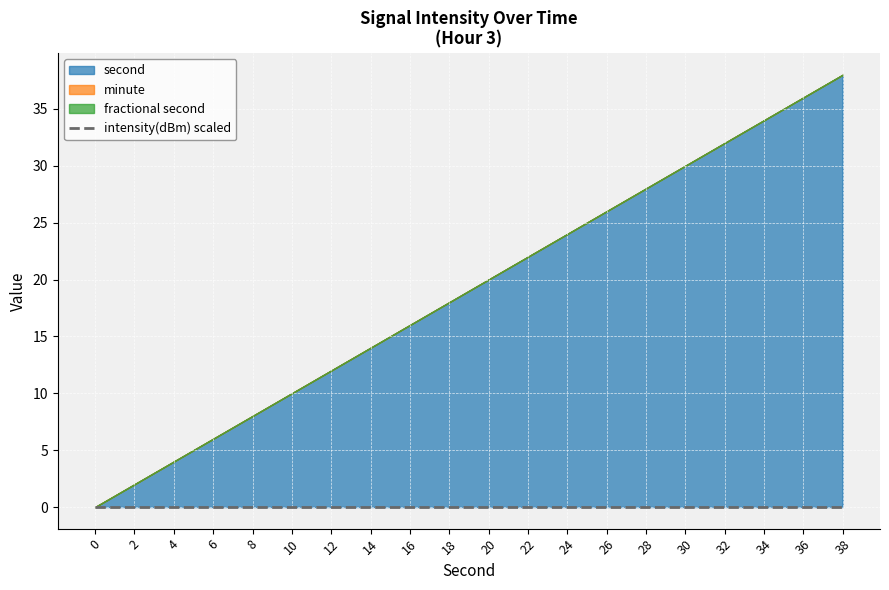

Reading left to right, what are all the values shown in this chart?

intensity(dBm): -220.8	-220.8	-220.8	-220.8	-220.8	-220.8	-220.8	-220.8	-220.8	-220.8	-220.8	-220.8	-220.8	-220.8	-220.8	-220.8	-220.8	-220.8	-220.8	-220.8
second: 0.0	2.0	4.0	6.0	8.0	10.0	12.0	14.0	16.0	18.0	20.0	22.0	24.0	26.0	28.0	30.0	32.0	34.0	36.0	38.0
minute: 0.0	0.0	0.0	0.0	0.0	0.0	0.0	0.0	0.0	0.0	0.0	0.0	0.0	0.0	0.0	0.0	0.0	0.0	0.0	0.0
fractional second: 0.0	0.0	0.0	0.0	0.0	0.0	0.0	0.0	0.0	0.0	0.0	0.0	0.0	0.0	0.0	0.0	0.0	0.0	0.0	0.0